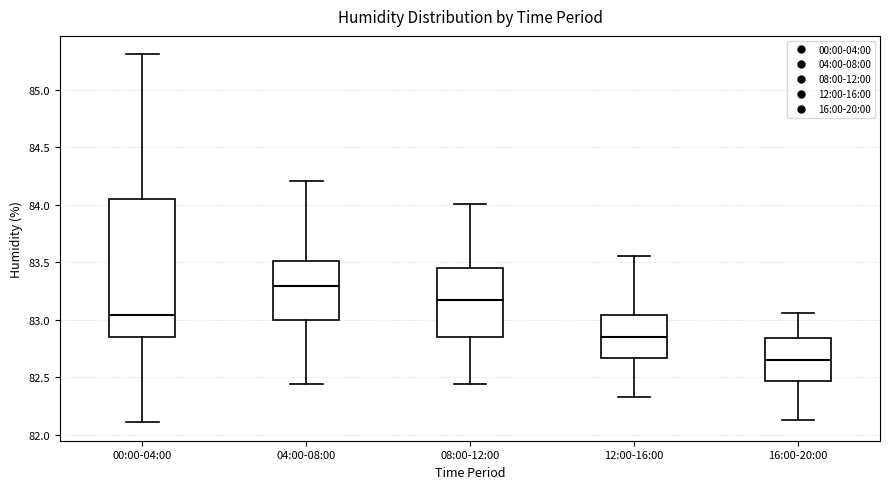

Comparing the boxes themselves (not the whiskers), which one is the tallest?

00:00-04:00